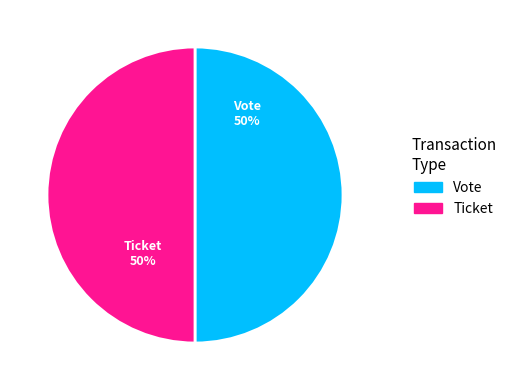

To the nearest percent, what is the difference between the largest and smallest slice percentages?

0%